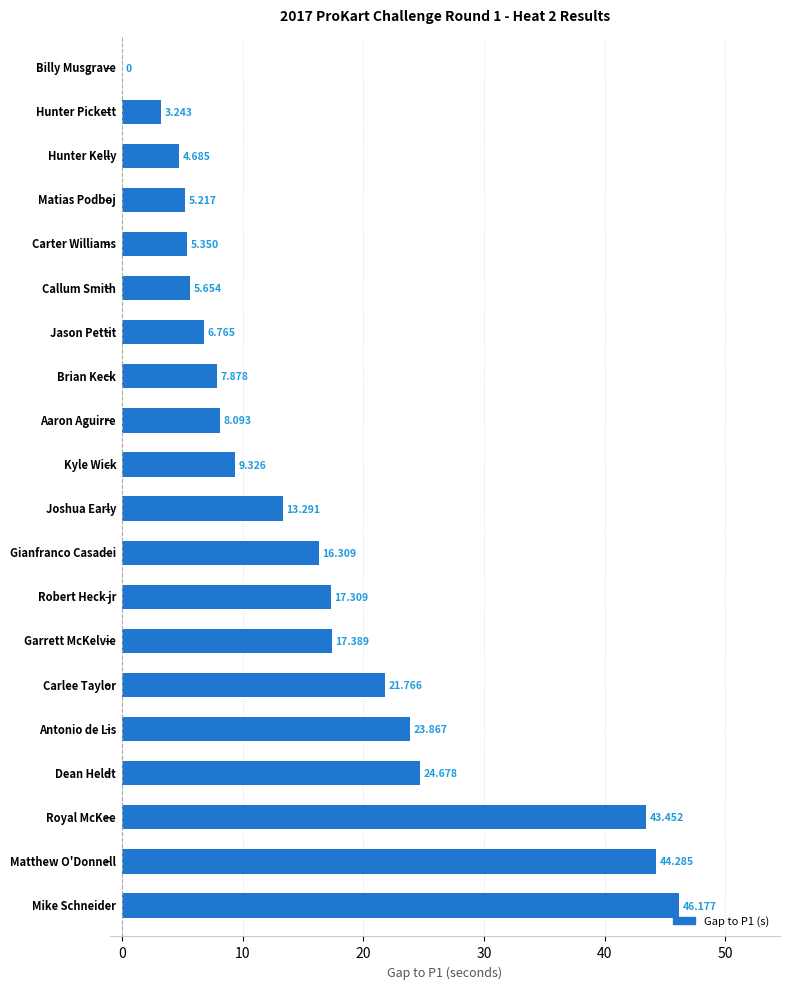

What is the maximum value shown in the chart?

46.2